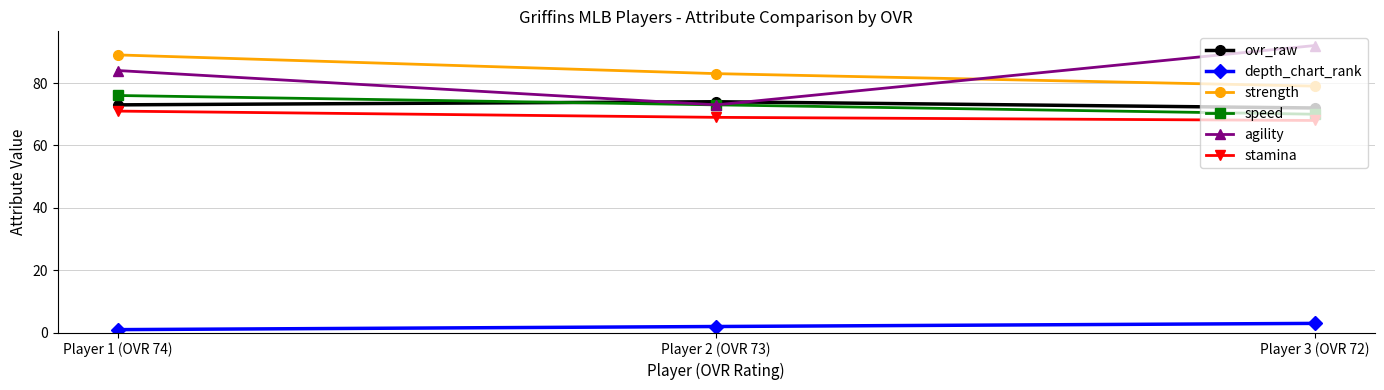

True or false: agility has a value of 51 at Player 3 (OVR 72).

False